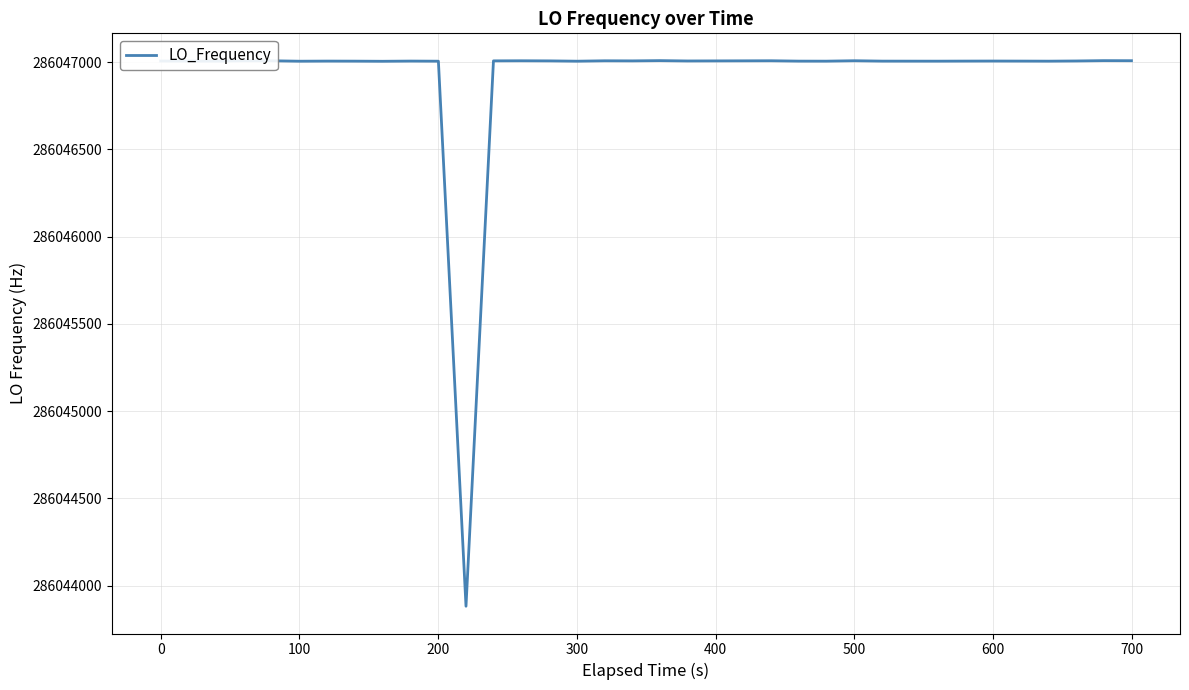

What is the smallest value displayed?

286043881.7